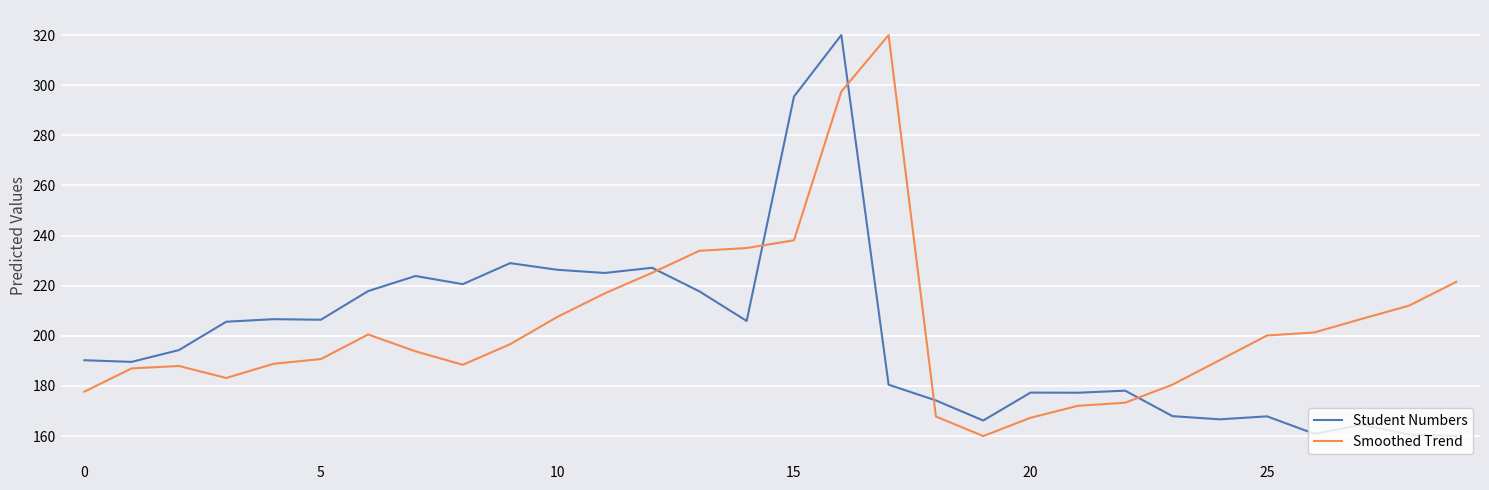

What is the difference between the maximum and minimum values in the Student Numbers series?

160.0